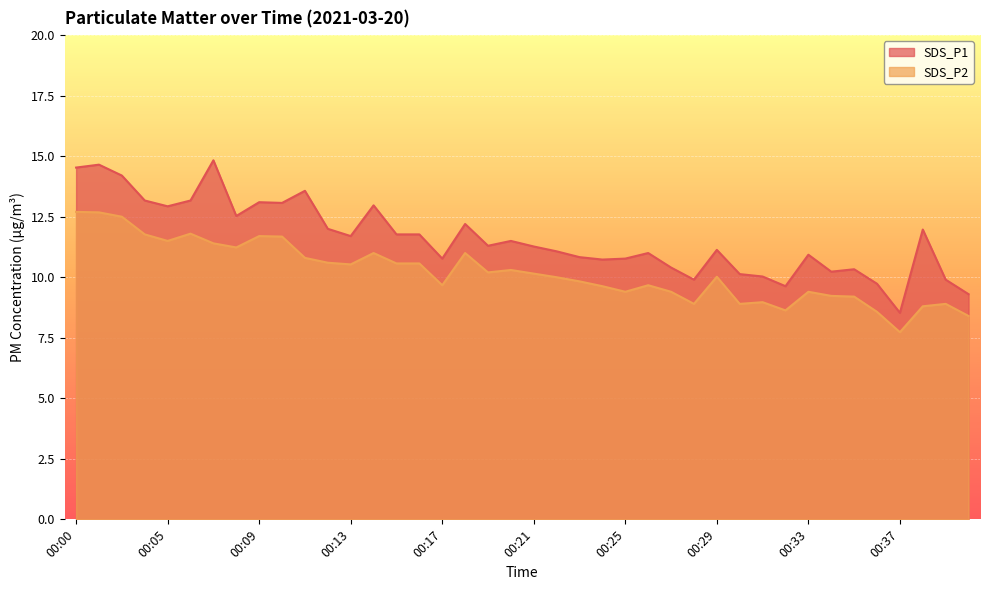

What is the total value across all series at 00:28?

18.8